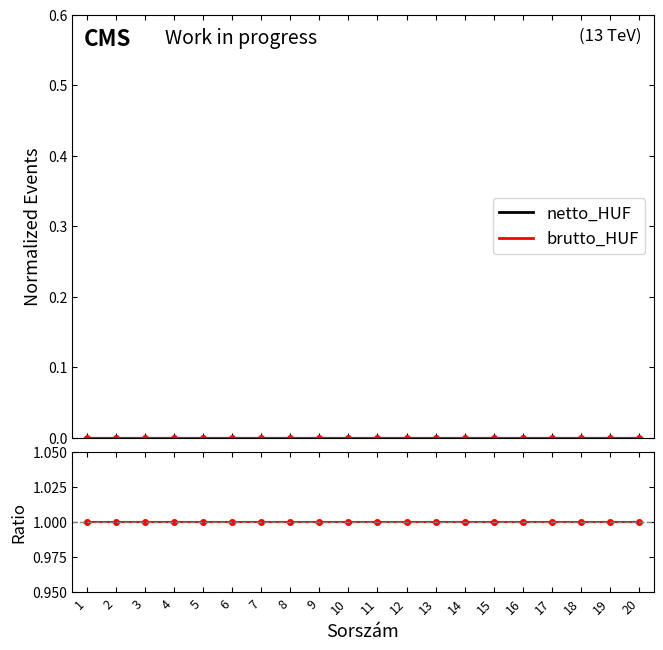

Which has a higher value, 2 or 5?

2